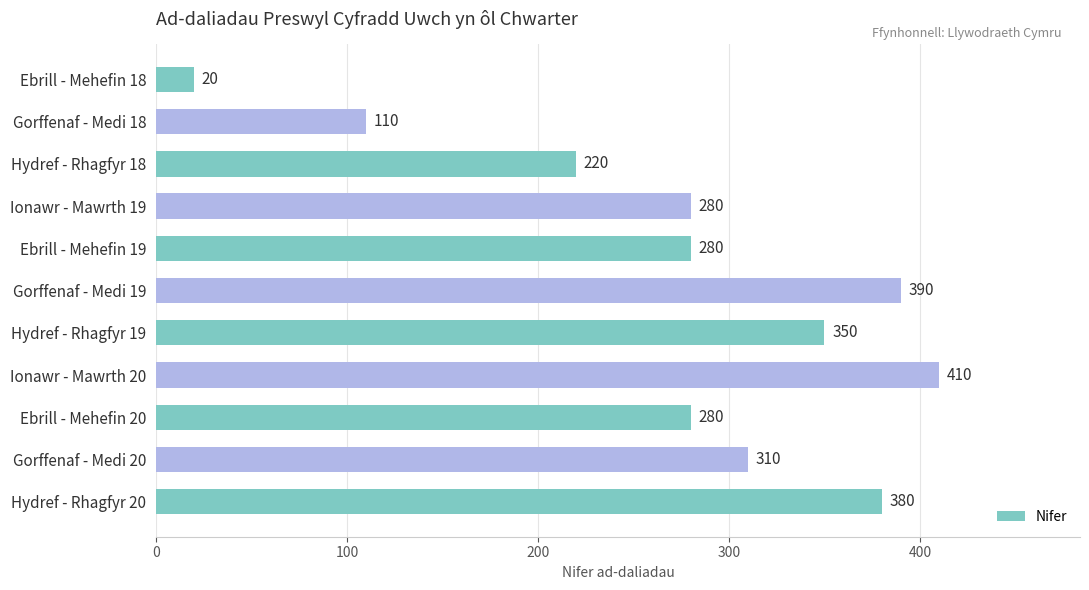

What is the difference between the maximum and minimum values?

390